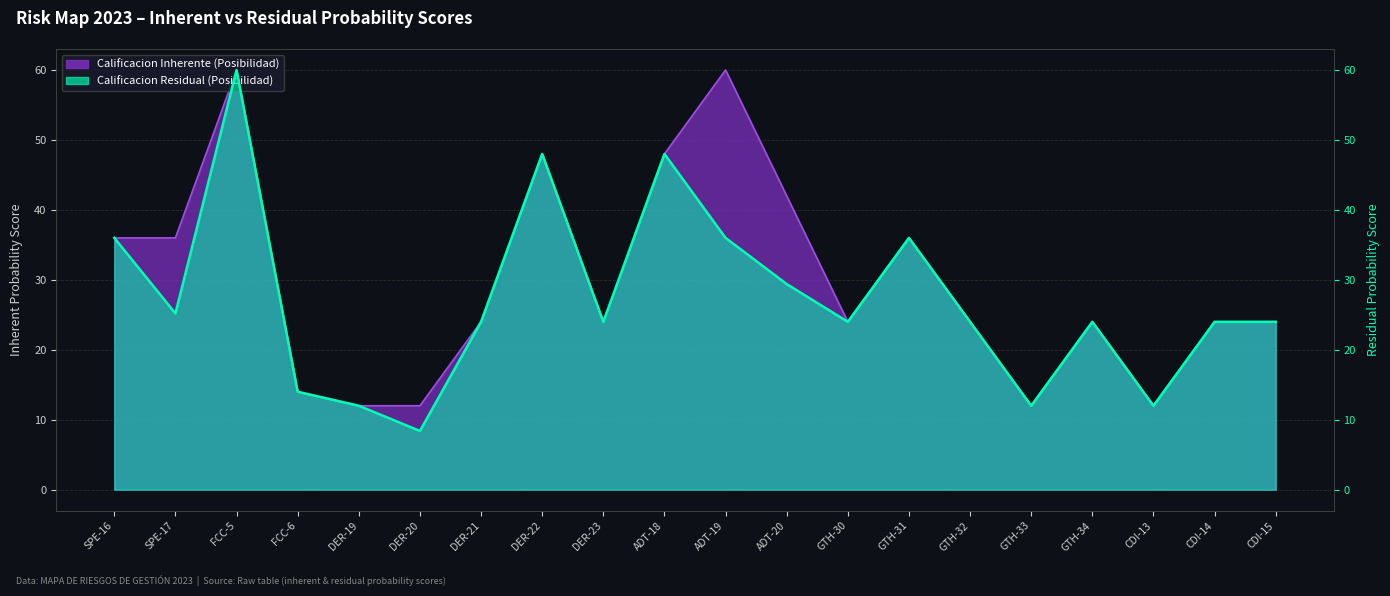

Which series has the widest spread of values?

Calificacion Residual (Posibilidad)